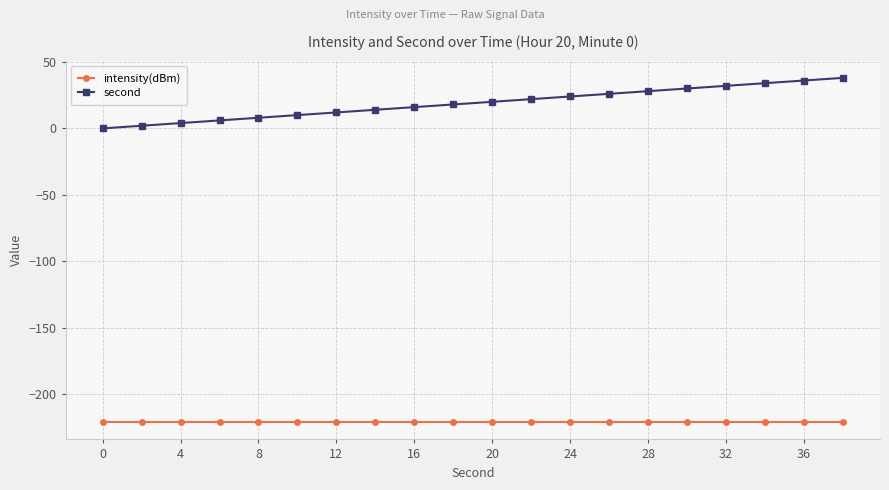

Which series has the largest range (max minus min)?

second